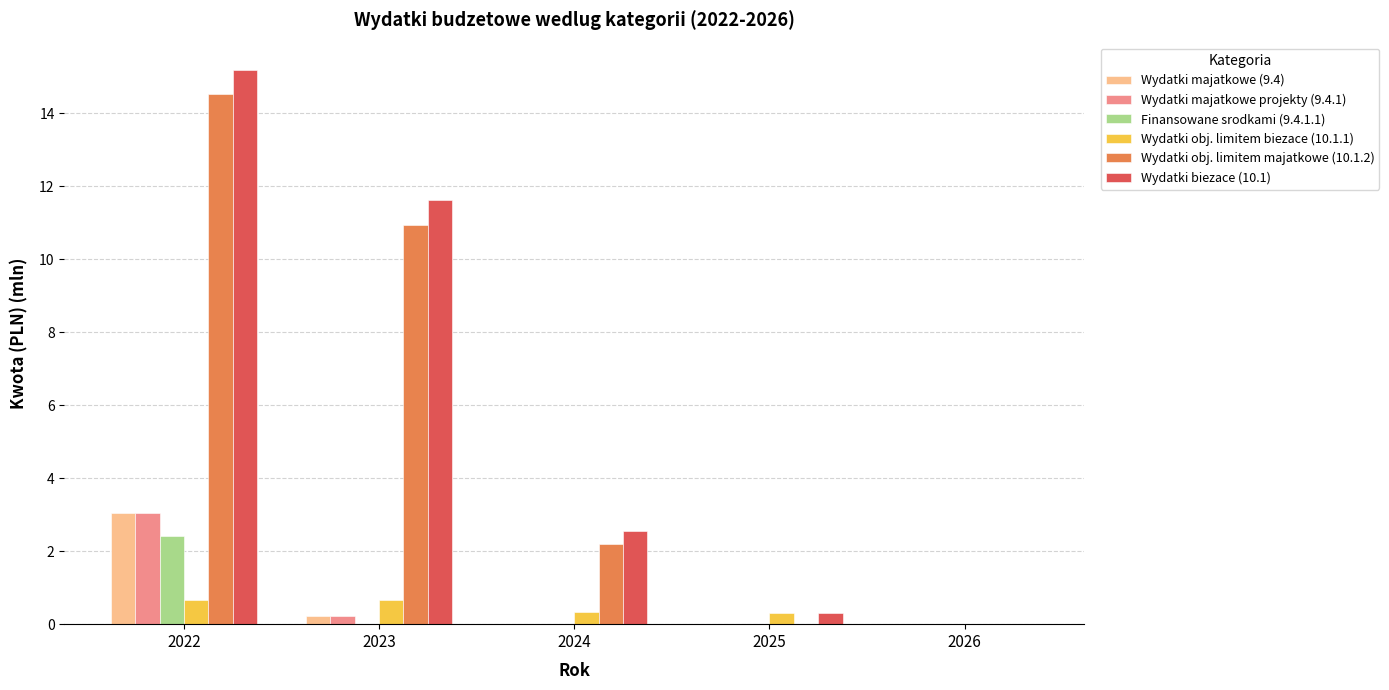

Are the bars horizontal?

No